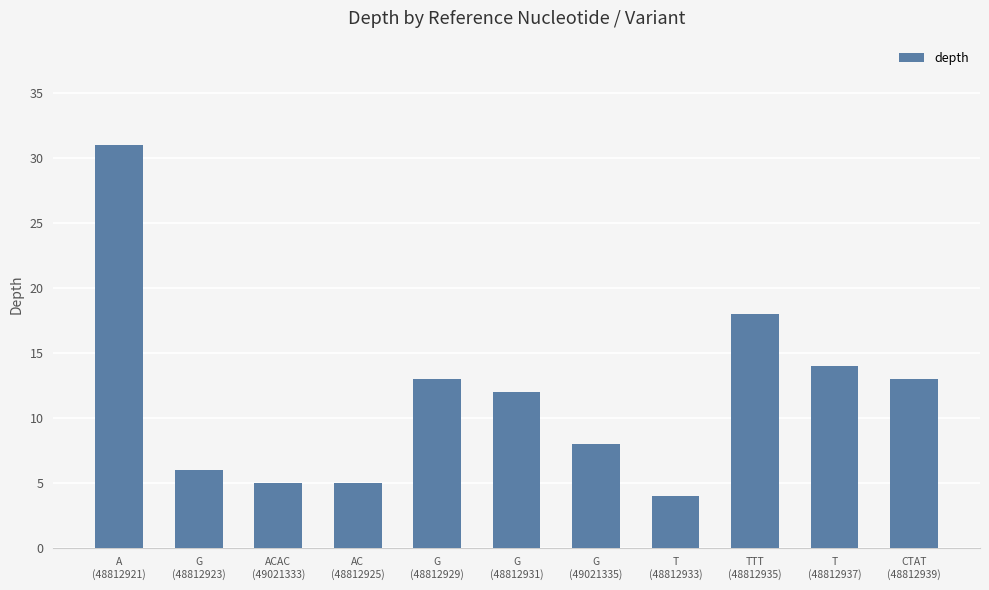

The chart shows a value of 5 at ACAC
(49021333). True or false?

True